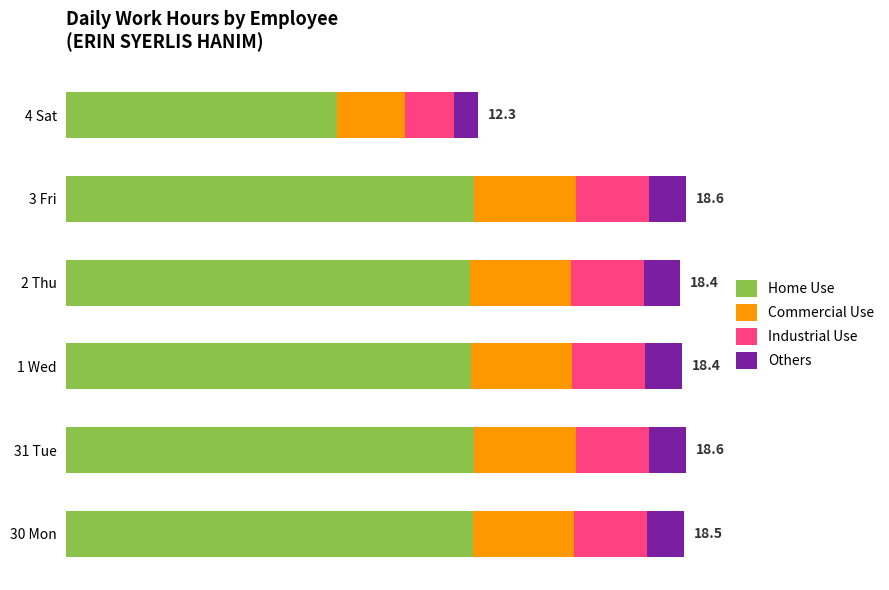

What is the value of the Commercial Use bar at the 6th from the left?

2.0